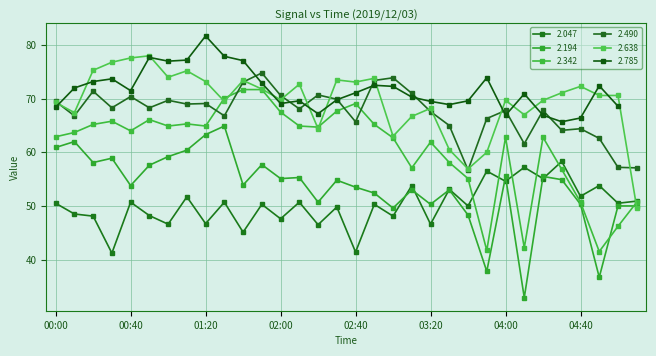

How many data points does each series have?

32